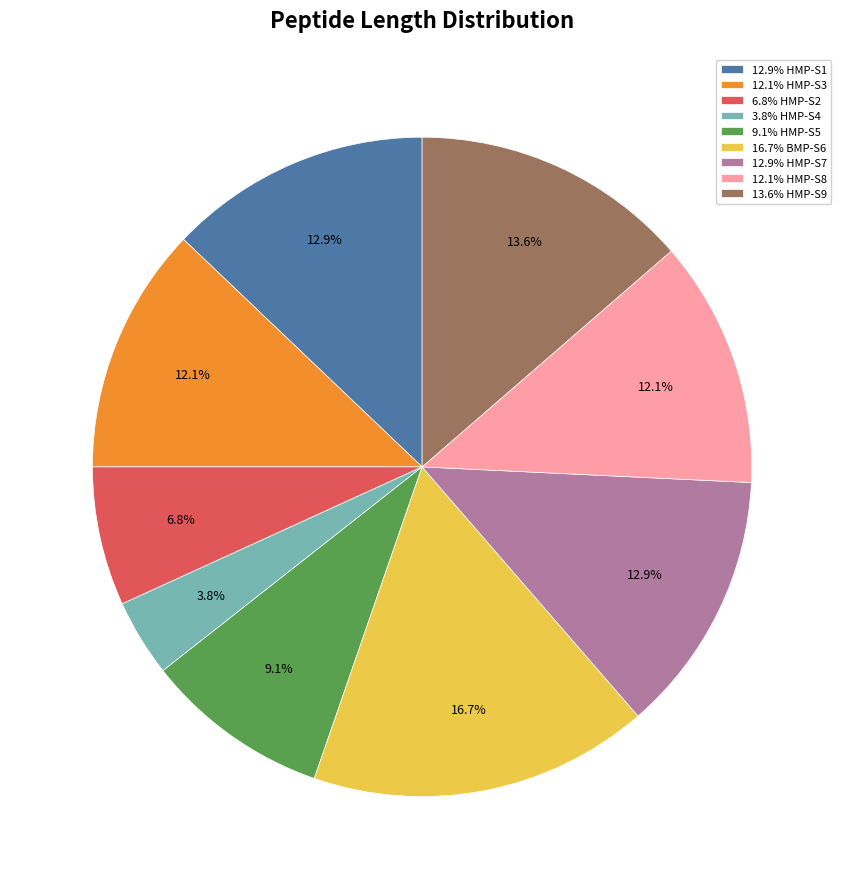

Is there a majority slice in this chart?

No